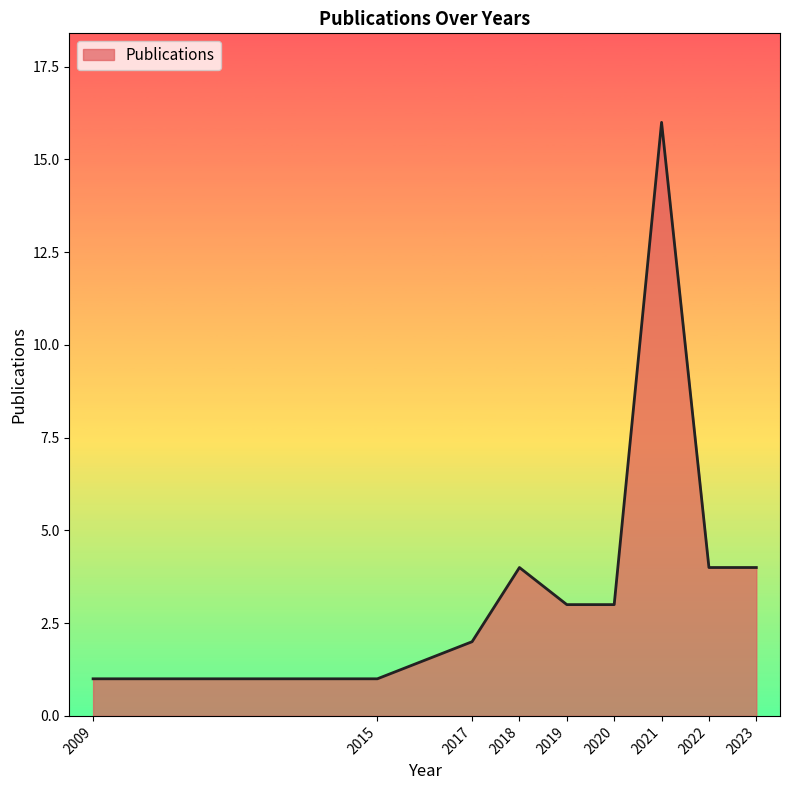

Is it true that the value at 2023 is 4?

True